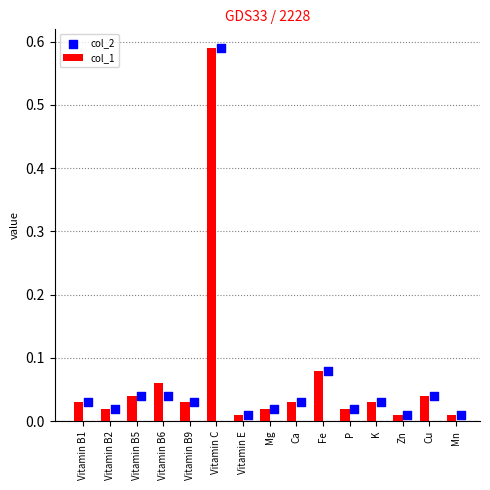

Which category has the highest value in the col_1 series?

Vitamin C